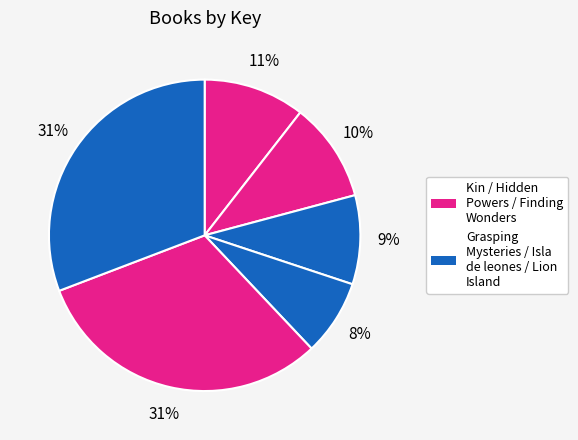

To the nearest percent, what is the difference between the largest and smallest slice percentages?

23%